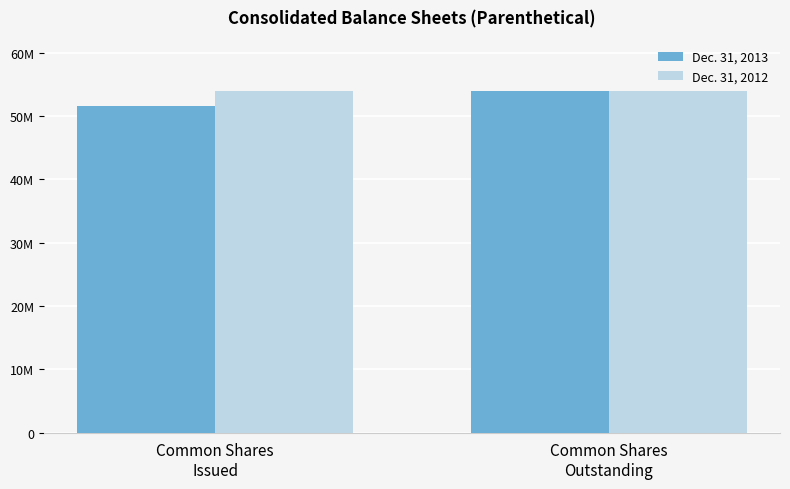

Between Common Shares
Issued and Common Shares
Outstanding, which series saw the biggest shift?

Dec. 31, 2013